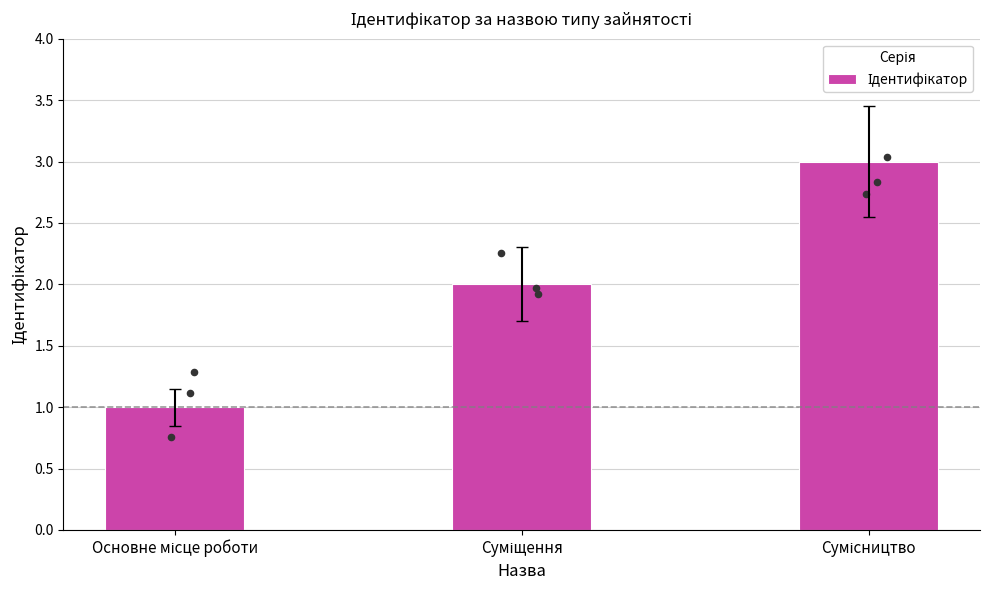

Between Основне місце роботи and Суміщення, which is larger?

Суміщення